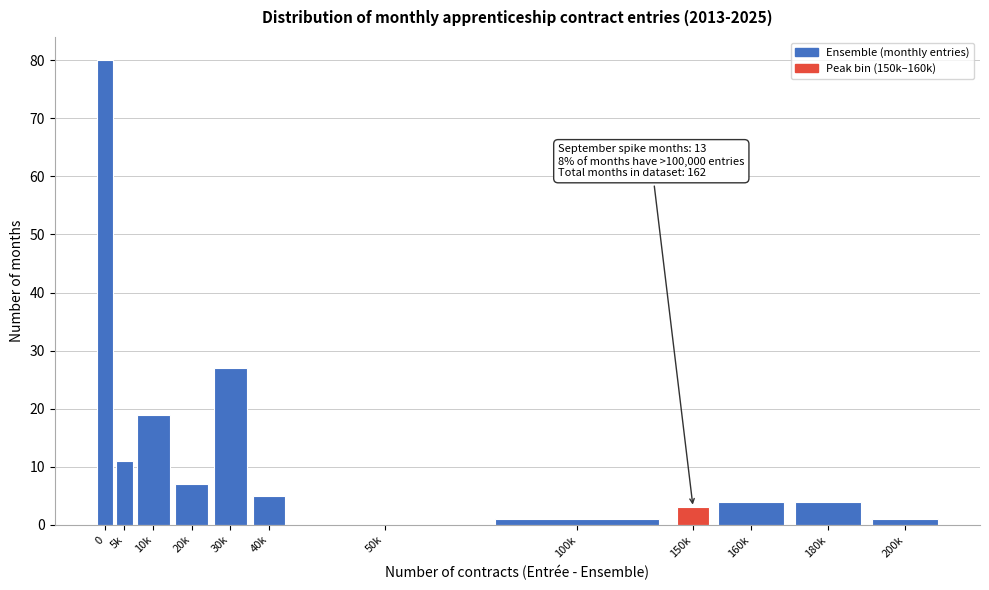

Reading left to right, list all the values displayed in this chart.

0=80	5k=11	10k=19	20k=7	30k=27	40k=5	50k=0	100k=1	150k=3	160k=4	180k=4	200k=1